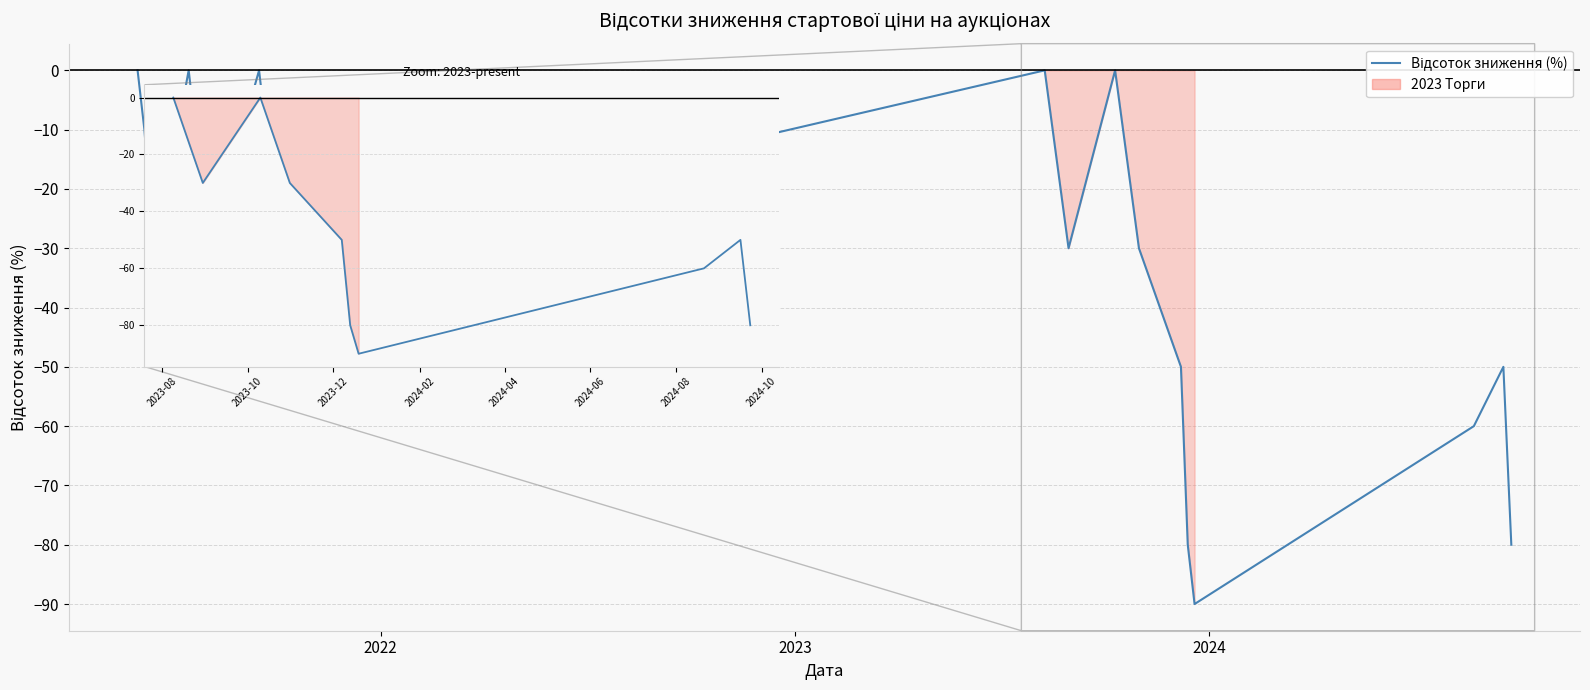

Is it true that the value at 20 is -17?

False